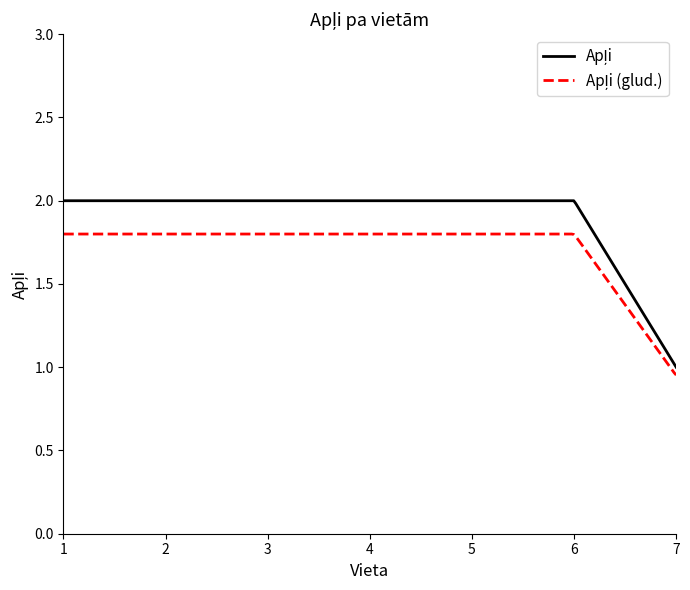

Reading left to right, extract all data points from this chart.

1=2	2=2	3=2	4=2	5=2	6=2	7=1